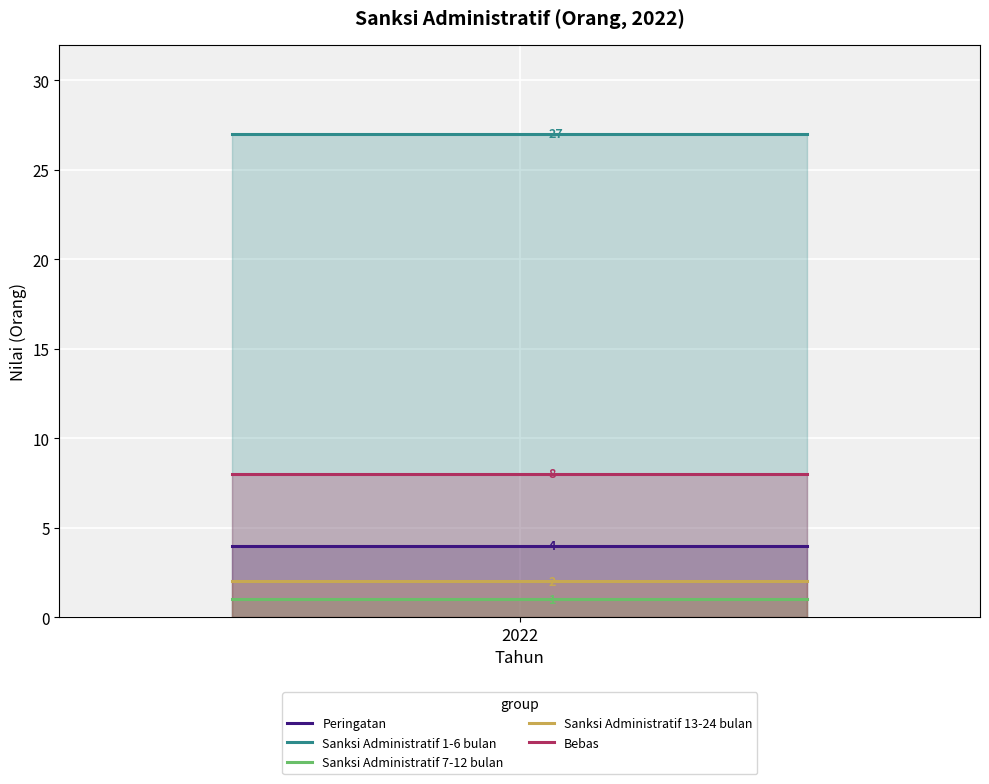

What is the greatest value displayed?

27